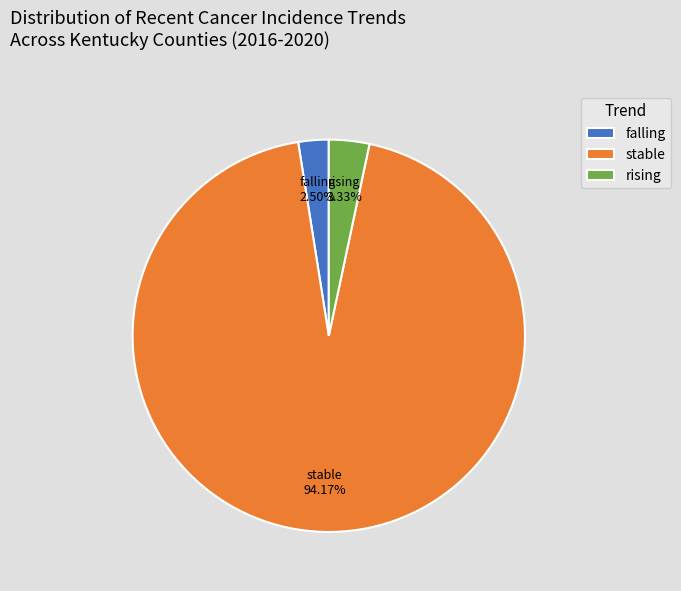

How many slices are in this pie chart?

3